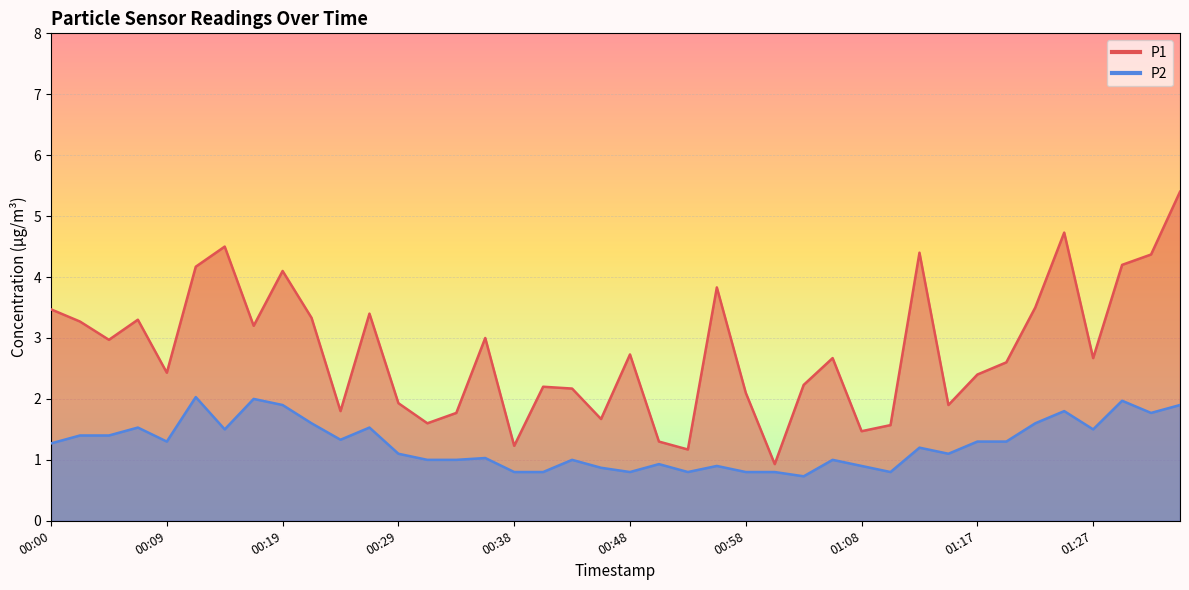

Between 00:14 and 00:04, which is larger?

00:14